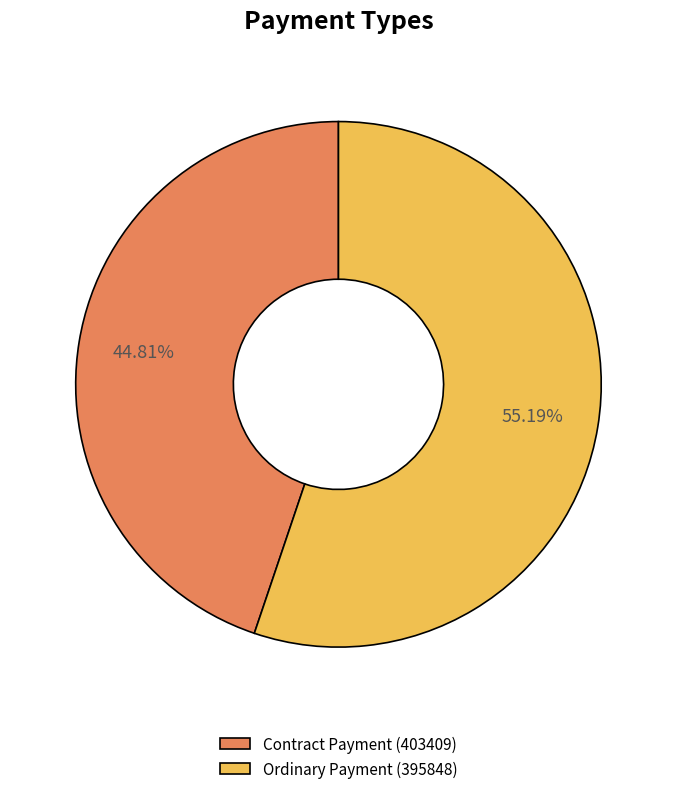

Combined, what portion of the pie is Ordinary Payment (395848) and Contract Payment (403409)?

100.0%